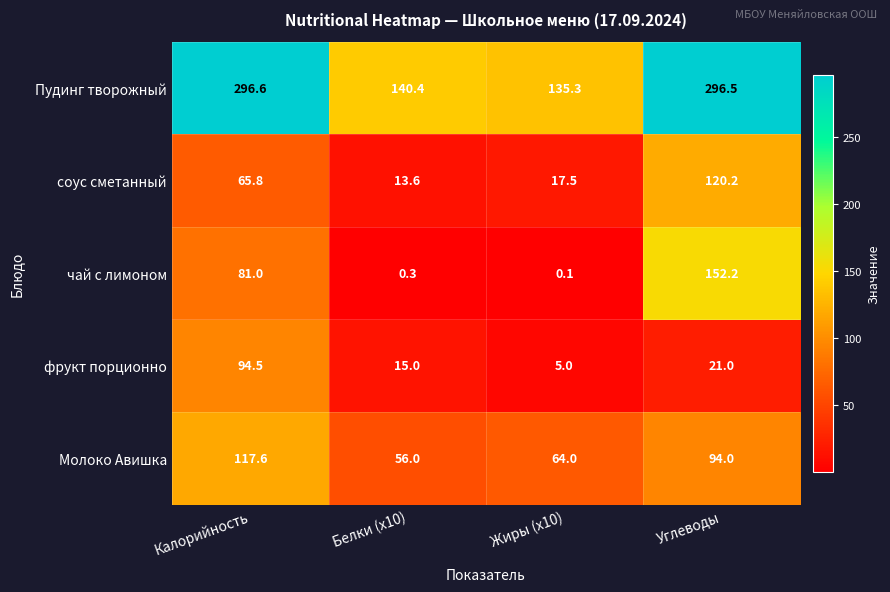

List the labels in order of соус сметанный value, smallest first.

Белки (x10), Жиры (x10), Калорийность, Углеводы